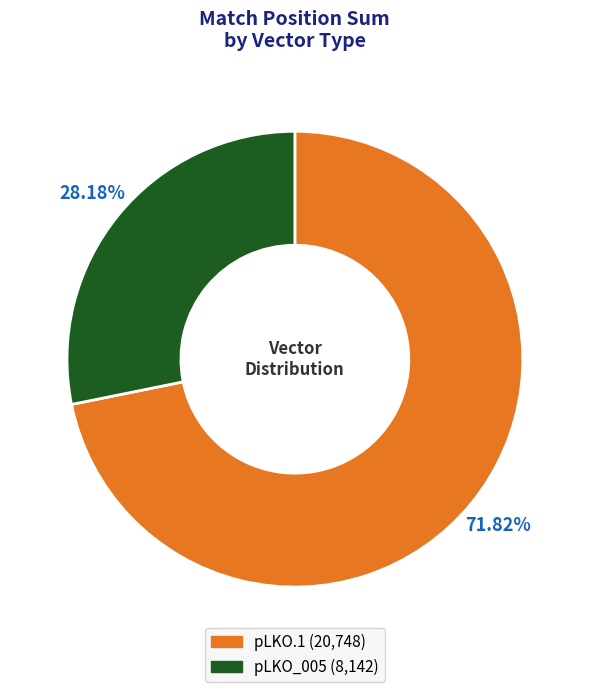

Which slice represents more than half of the pie?

pLKO.1